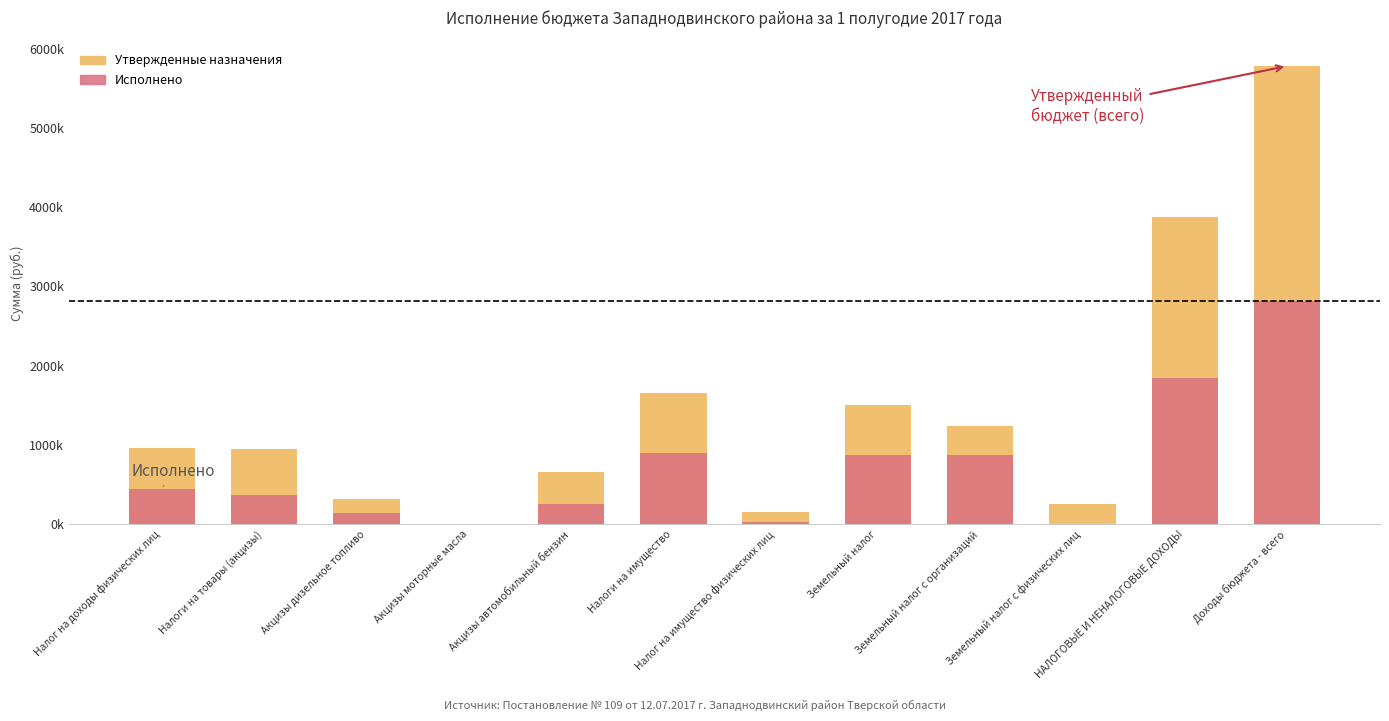

Rank the categories by Утвержденные назначения value from highest to lowest.

Доходы бюджета - всего, НАЛОГОВЫЕ И НЕНАЛОГОВЫЕ ДОХОДЫ, Налоги на имущество, Земельный налог, Земельный налог с организаций, Налог на доходы физических лиц, Налоги на товары (акцизы), Акцизы автомобильный бензин, Акцизы дизельное топливо, Земельный налог с физических лиц, Налог на имущество физических лиц, Акцизы моторные масла